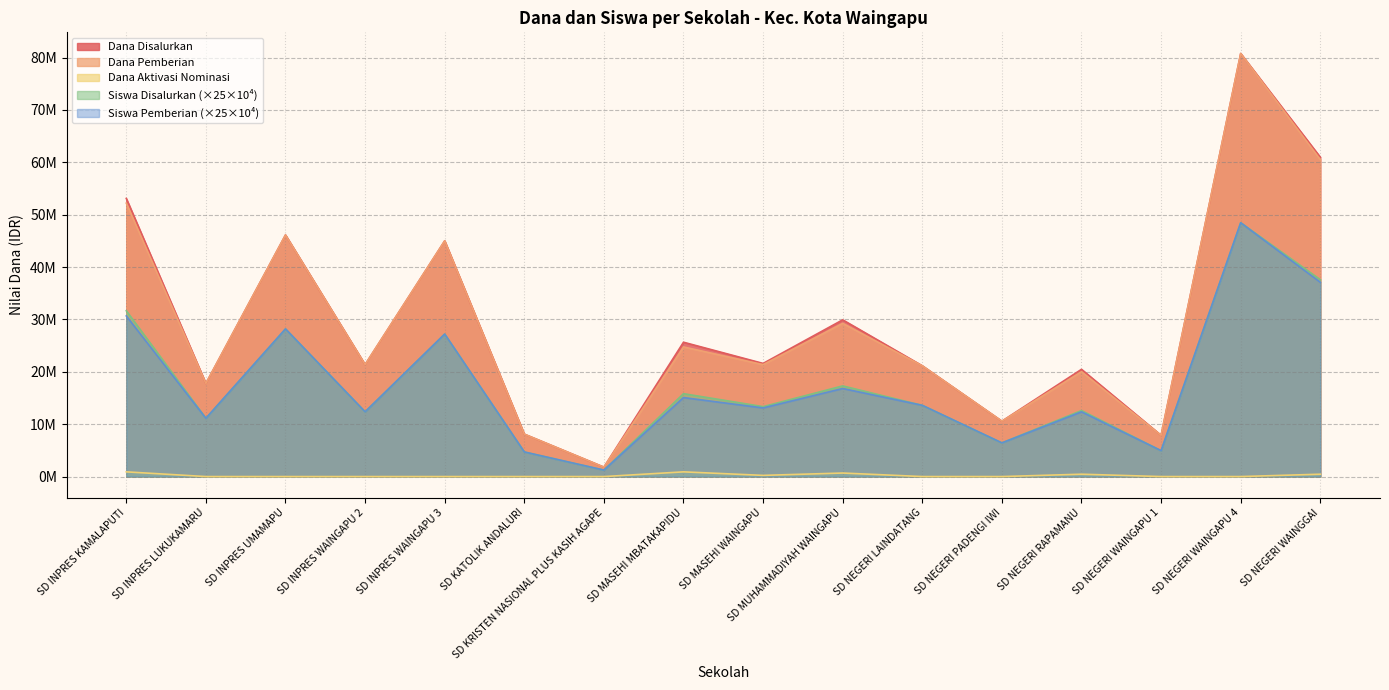

Rank the series by their maximum value, from highest to lowest.

Dana Disalurkan, Dana Pemberian, Siswa Disalurkan, Siswa Pemberian, Dana Aktivasi Nominasi